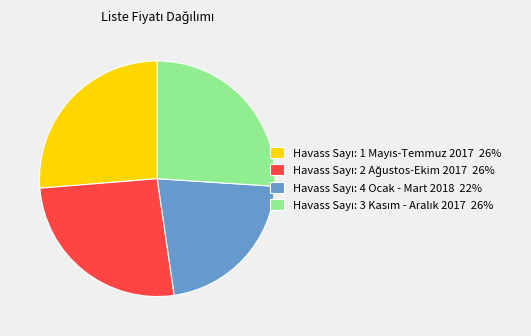

Does any single category account for the majority?

No